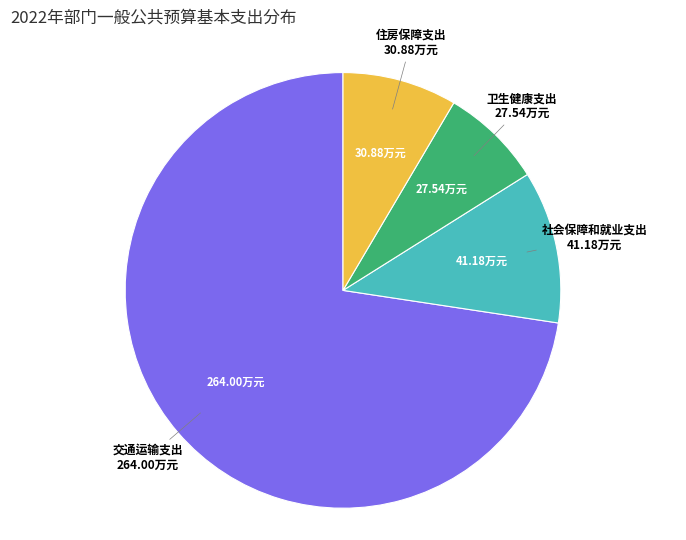

Does 住房保障支出 represent more than half of the total?

No